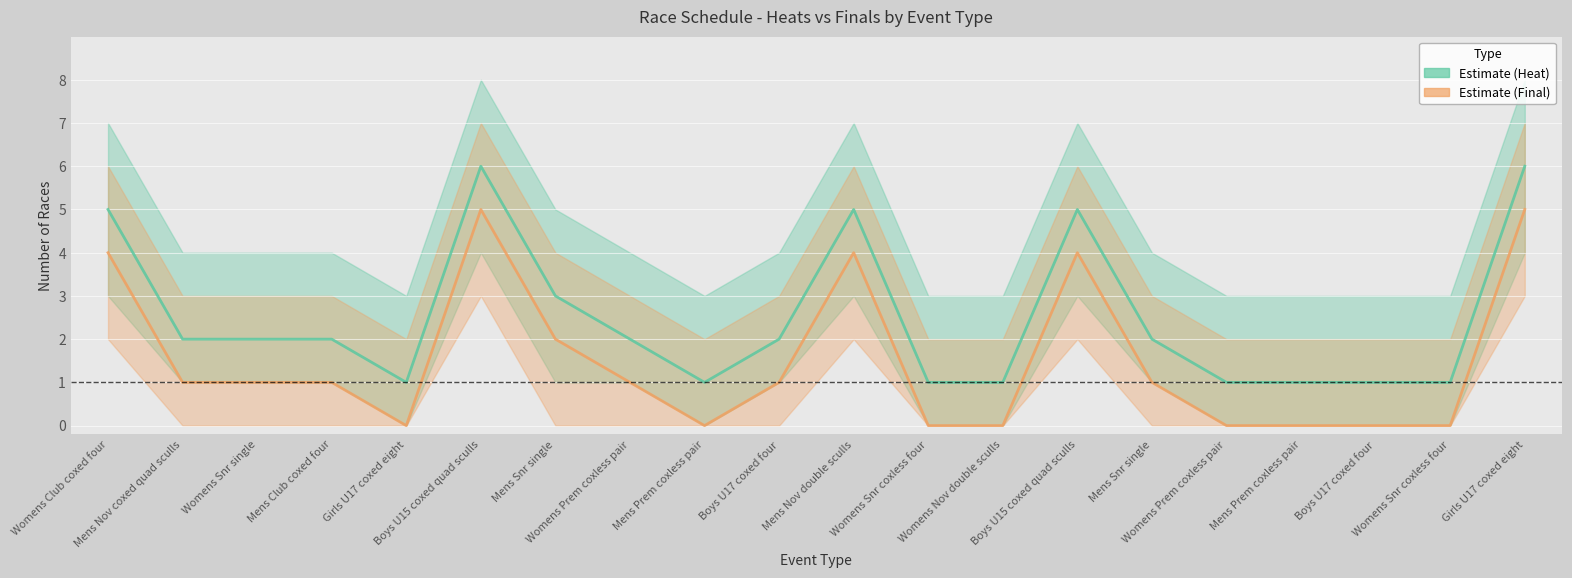

Reading left to right, extract all data points from this chart.

Estimate (Heat): 5	2	2	2	1	6	3	2	1	2	5	1	1	5	2	1	1	1	1	6
Estimate (Final): 4	1	1	1	0	5	2	1	0	1	4	0	0	4	1	0	0	0	0	5